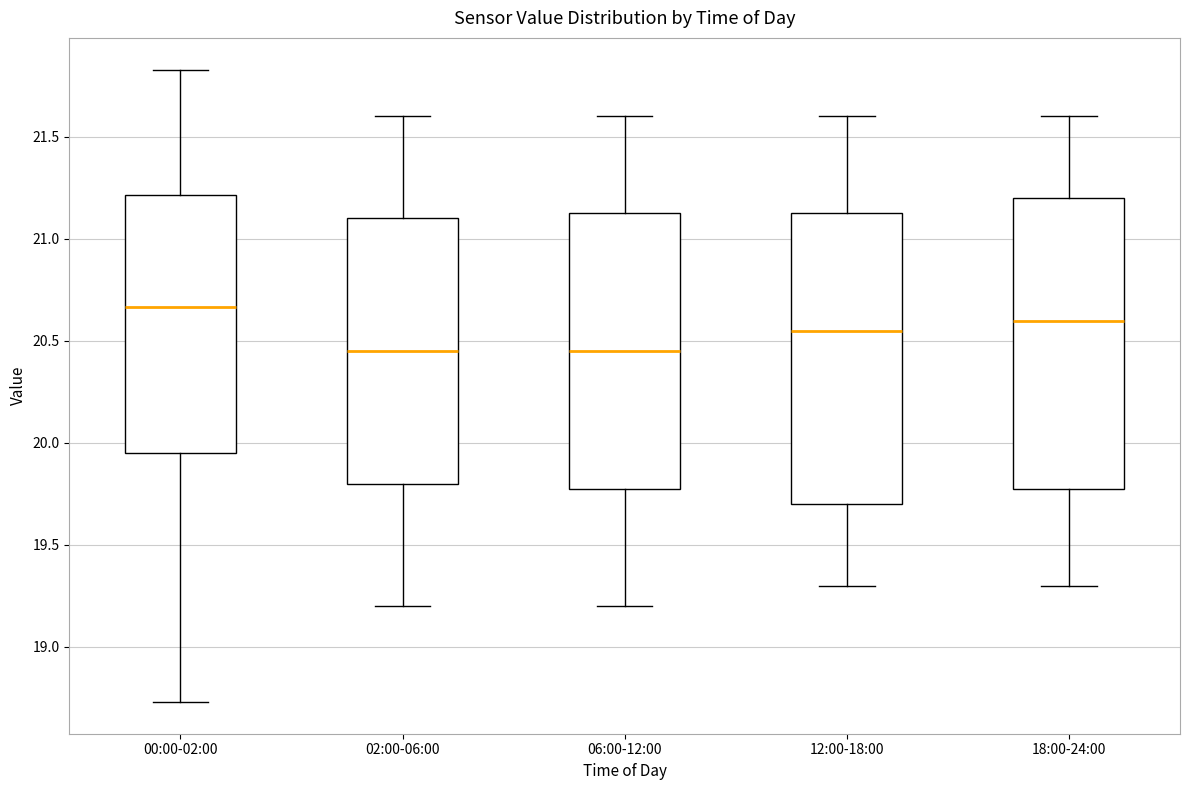

Reading left to right, transcribe this box plot: for each box, give where its median line is, the range the box spans, and where its two whiskers end, as read against the y-axis. The values are not printed on the chart, so give them approximately, as read against the axis.

00:00-02:00: median 20.65, box 19.95 to 21.20, whiskers 18.75 to 21.85
02:00-06:00: median 20.45, box 19.80 to 21.10, whiskers 19.20 to 21.60
06:00-12:00: median 20.45, box 19.80 to 21.15, whiskers 19.20 to 21.60
12:00-18:00: median 20.55, box 19.70 to 21.15, whiskers 19.30 to 21.60
18:00-24:00: median 20.60, box 19.80 to 21.20, whiskers 19.30 to 21.60